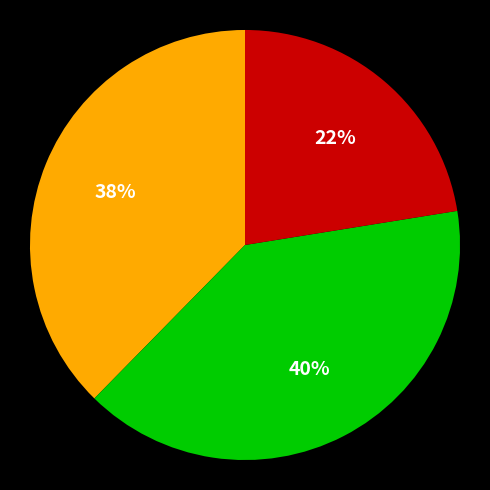

Is there a majority slice in this chart?

No